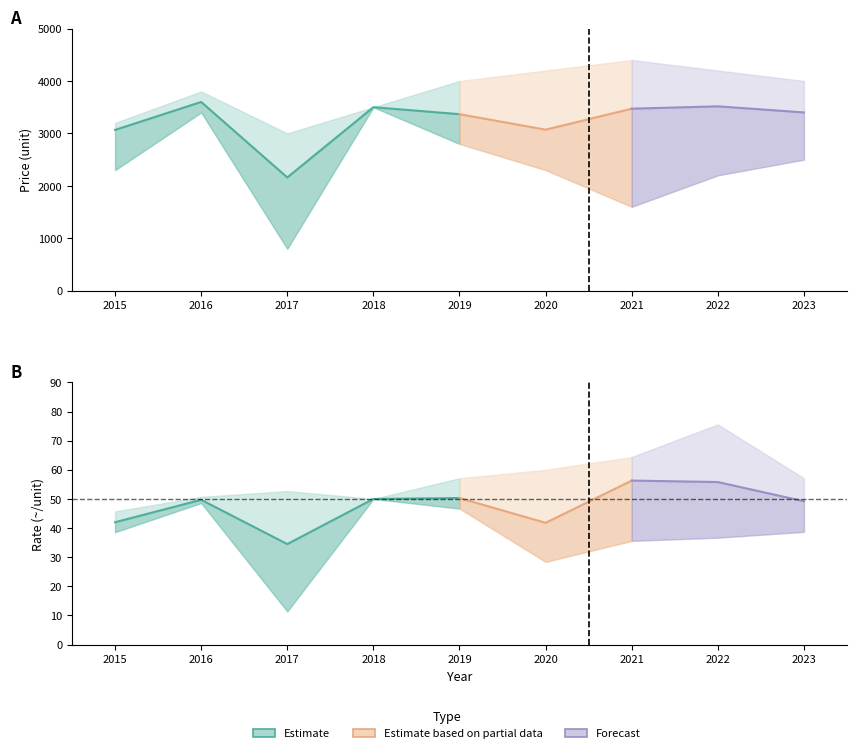

Where does the Rate_upper series first go above 57?

2019